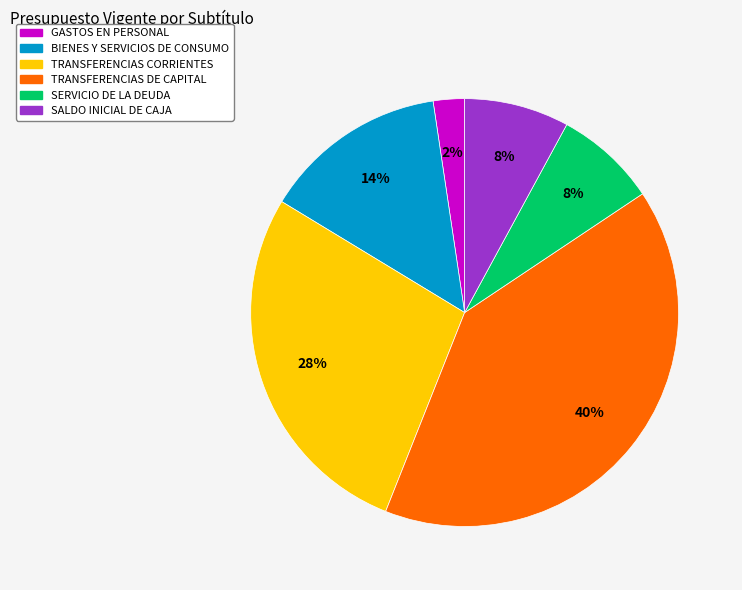

How many segments does this pie chart have?

6